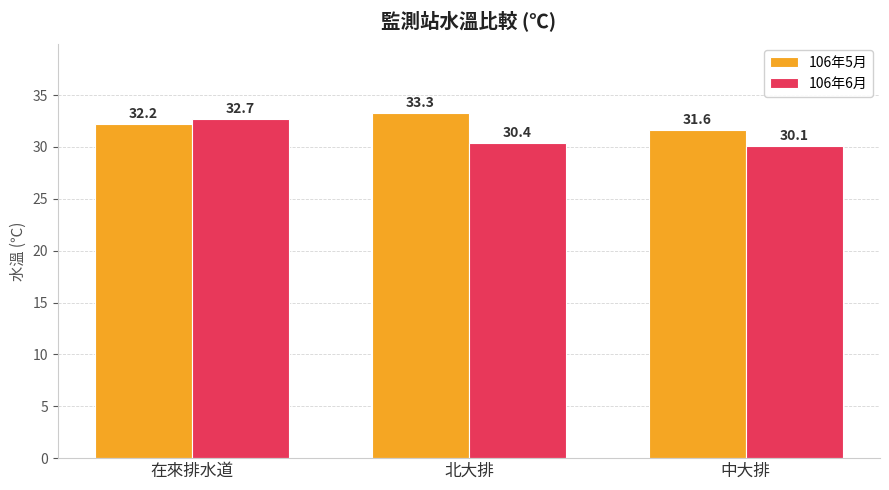

Is the value of 106年6月 at 北大排 greater than the value of 106年5月 at 在來排水道?

No